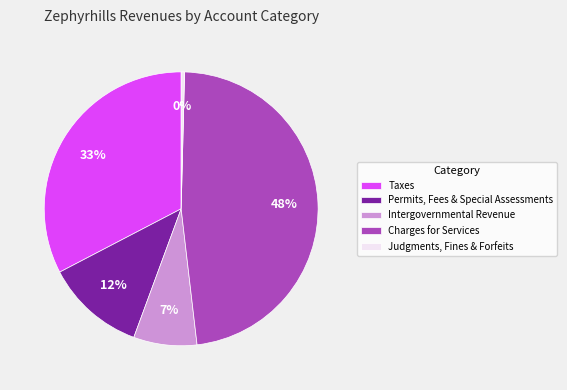

Is there any slice that represents more than half of the pie?

No